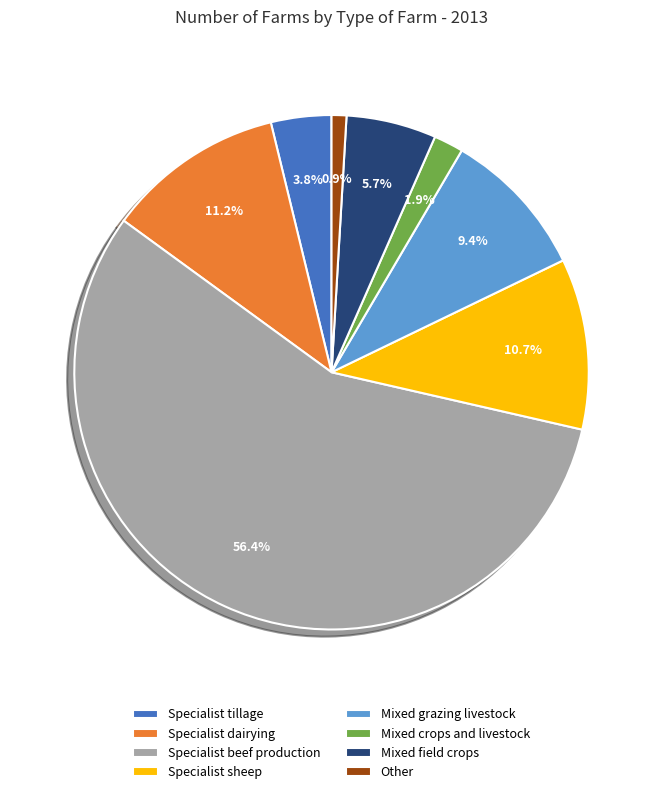

Is the sum of Specialist sheep and Other greater than half?

No